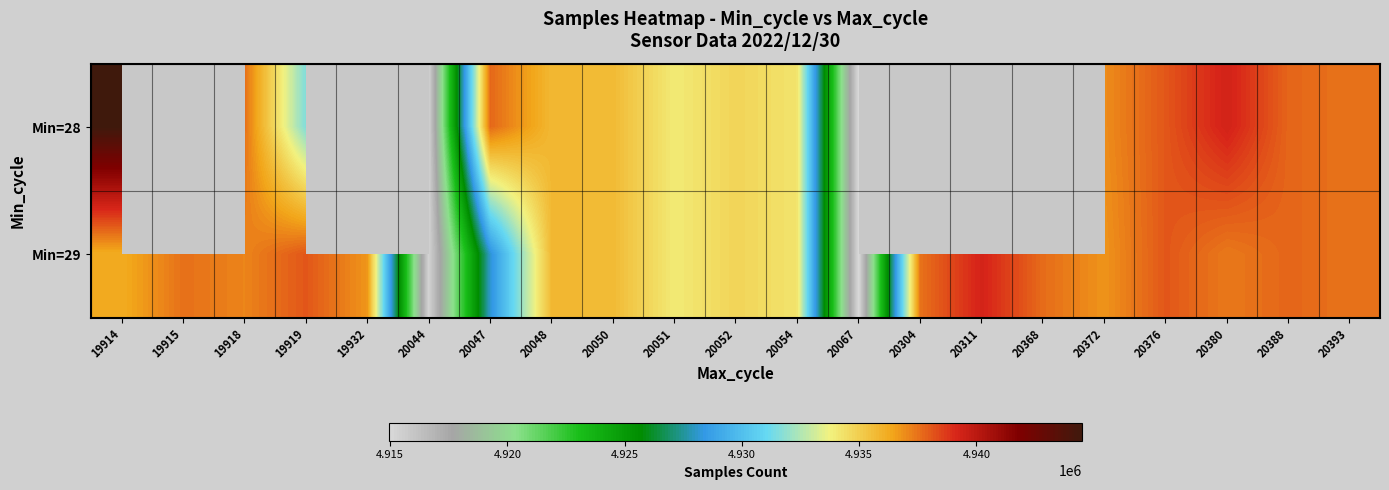

What is the smallest value displayed?

4914929.0